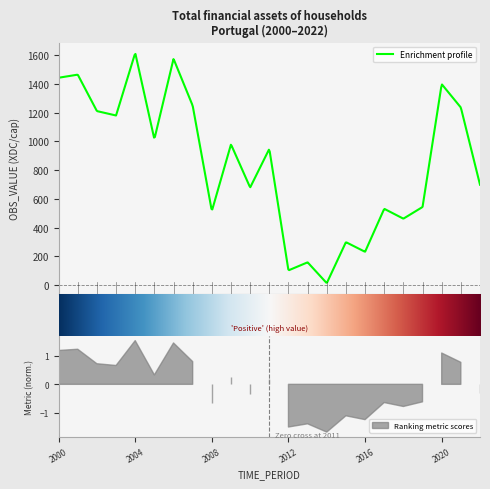

Which has a higher value, 2021 or 2022?

2021